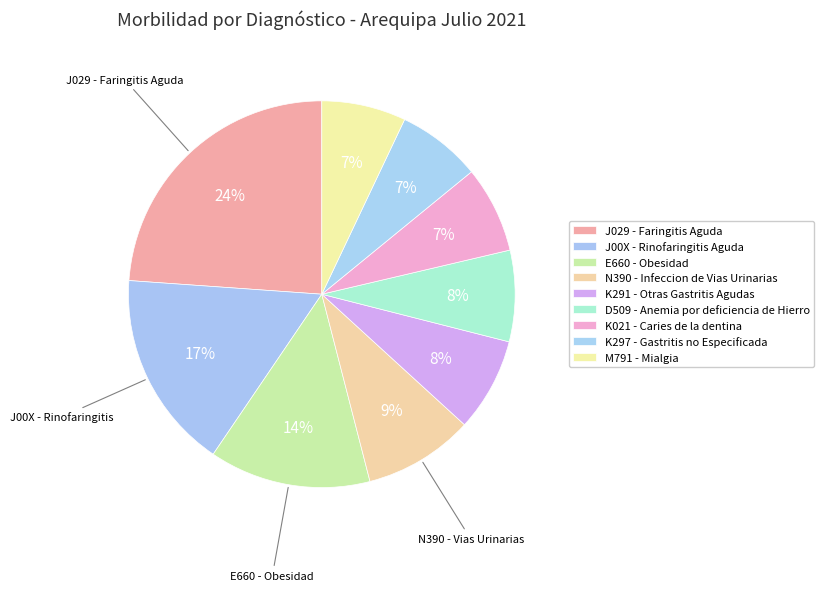

Rank the categories by value from highest to lowest.

J029 - Faringitis Aguda, J00X - Rinofaringitis Aguda, E660 - Obesidad, N390 - Infeccion de Vias Urinarias, K291 - Otras Gastritis Agudas, D509 - Anemia por deficiencia de Hierro, K021 - Caries de la dentina, K297 - Gastritis no Especificada, M791 - Mialgia